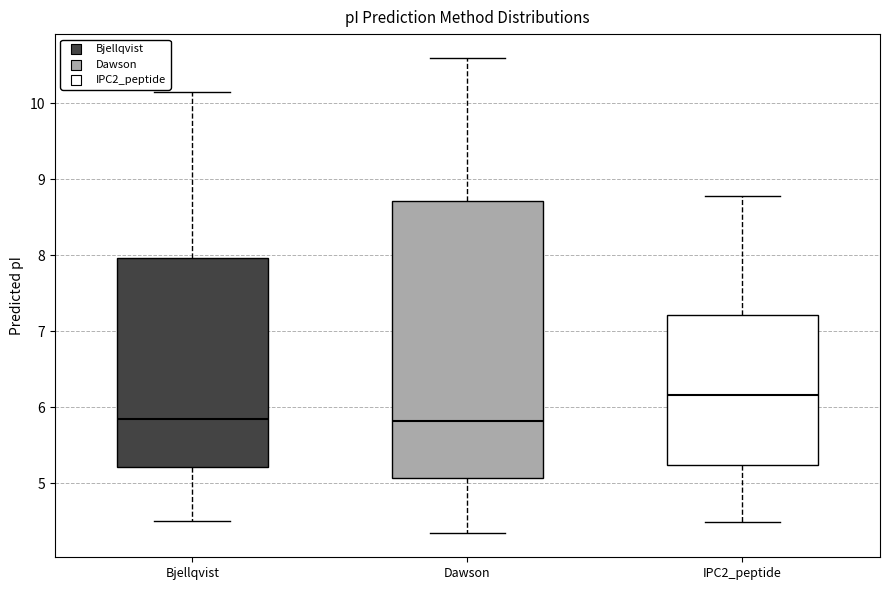

Where is the upper edge of the box for Bjellqvist on the y-axis? The values are not printed on the chart, so give them approximately, as read against the axis.

8.0